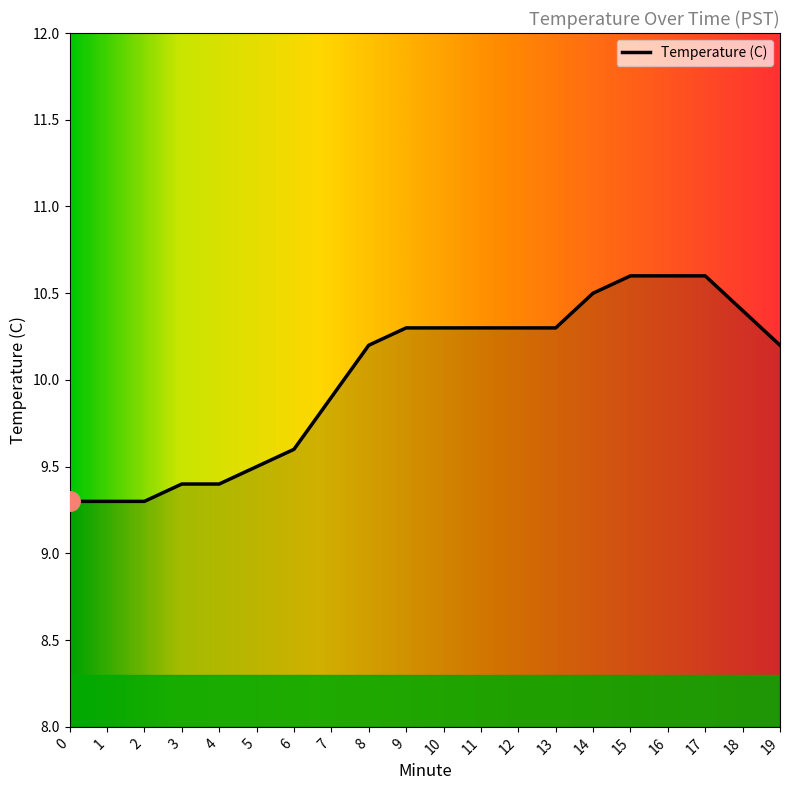

What value does the data have at 2?

9.3